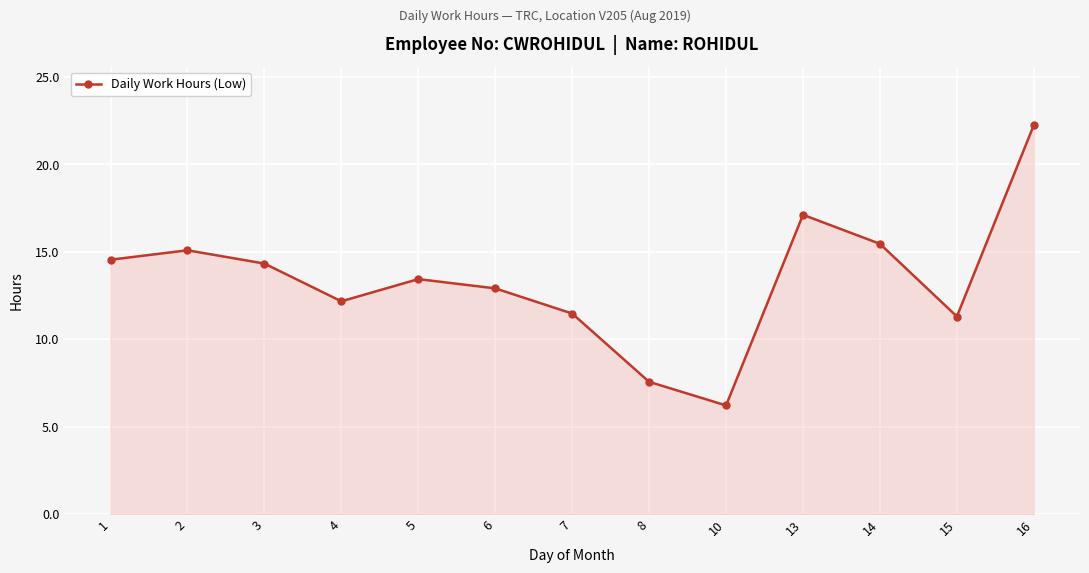

True or false: there are more than 0 points higher than both neighbors.

True